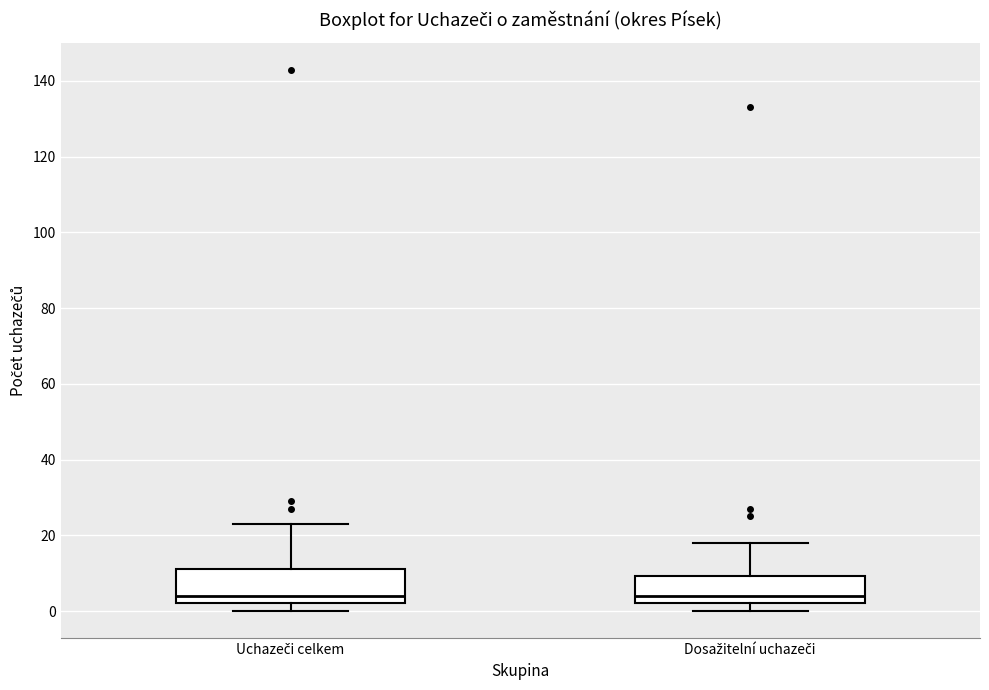

Where is the lower edge of the box for Dosažitelní uchazeči on the y-axis? The values are not printed on the chart, so give them approximately, as read against the axis.

2